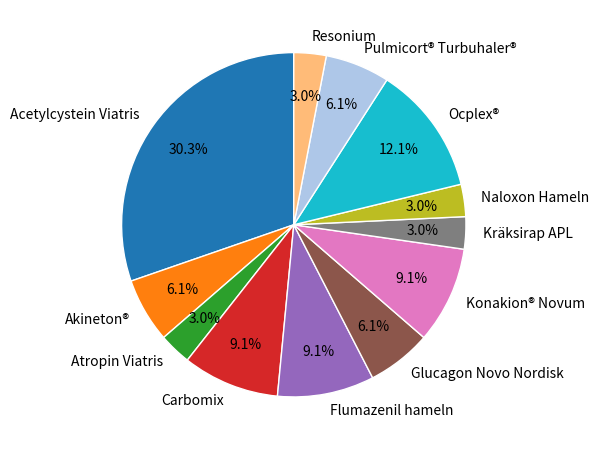

What is the ratio of the value at Ocplex® to the value at Resonium?

4.0